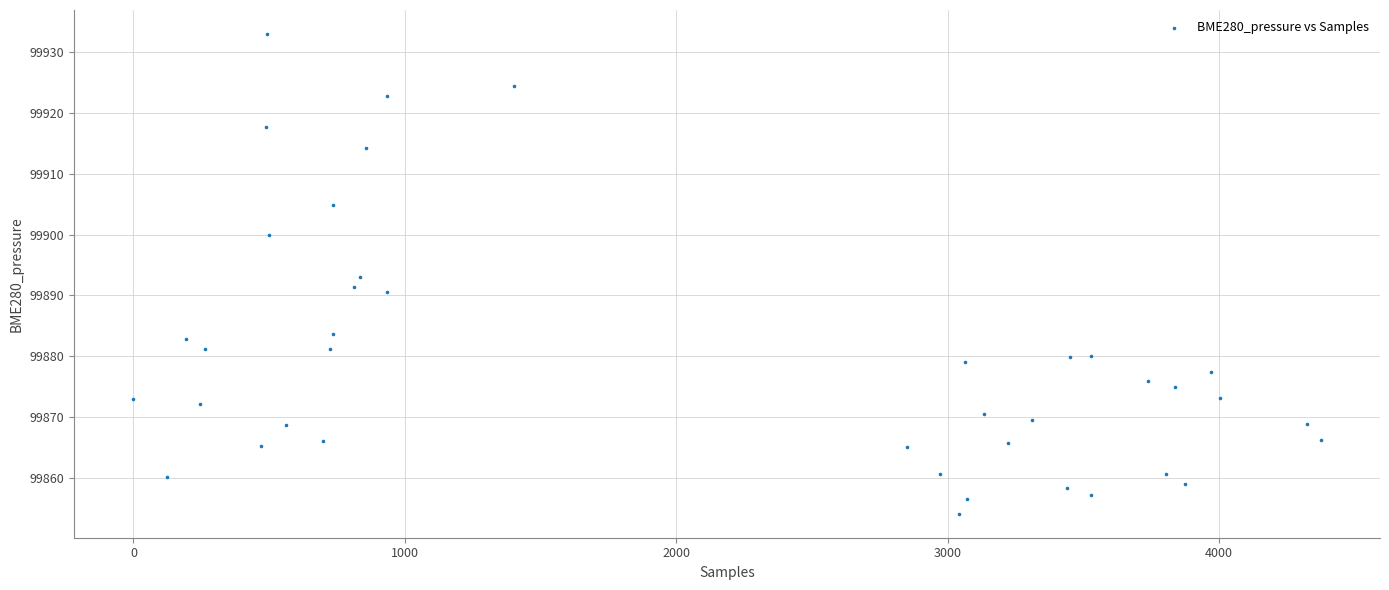

What is the range of X values (max minus min)?

4374.0